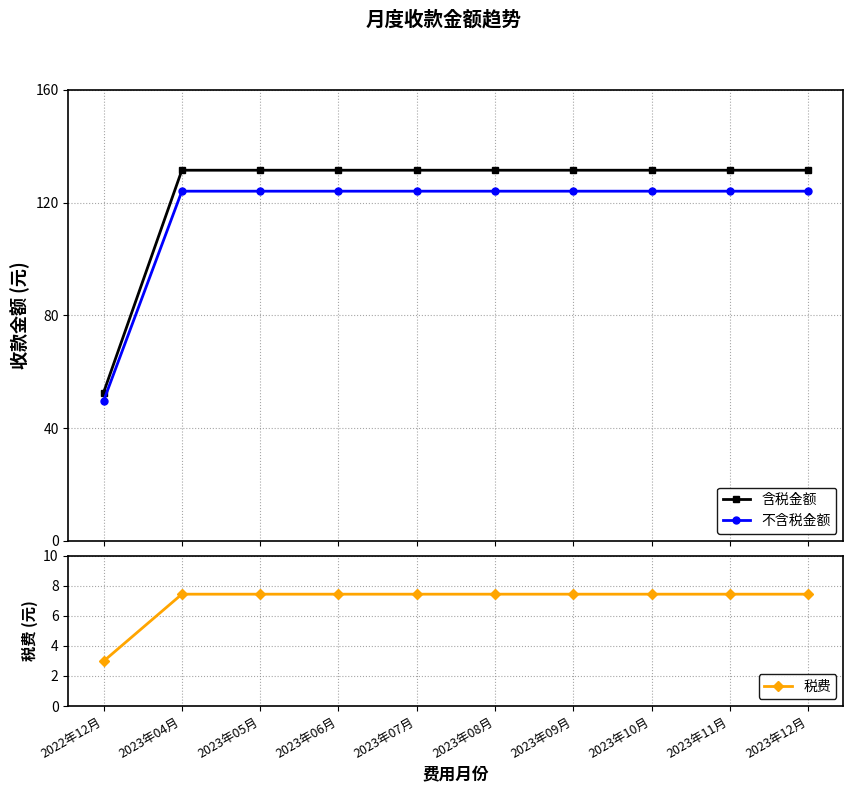

Which category has the highest value across all series?

2023年04月